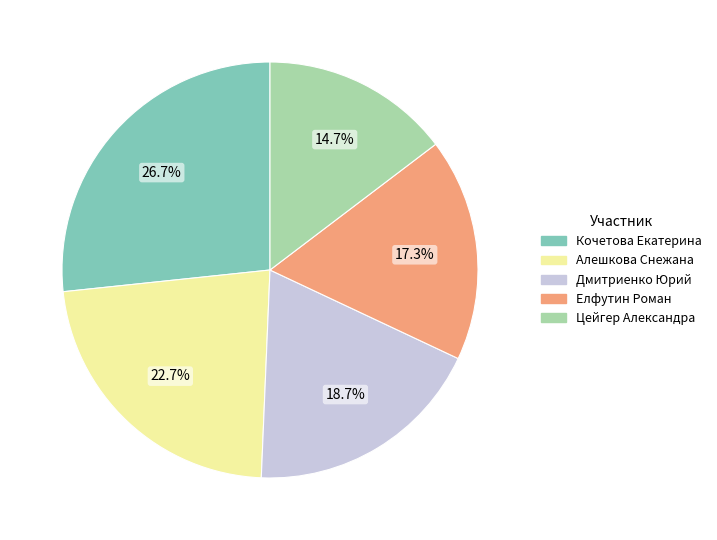

Approximately how many times larger is the value at Алешкова Снежана compared to Дмитриенко Юрий?

1.2